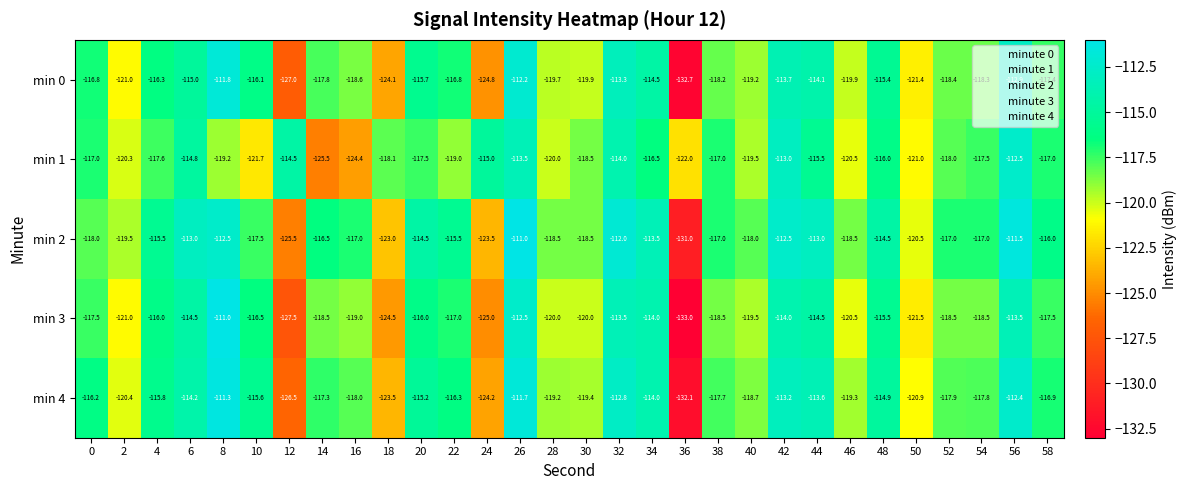

What is the difference between the highest and lowest values at 4?

2.1